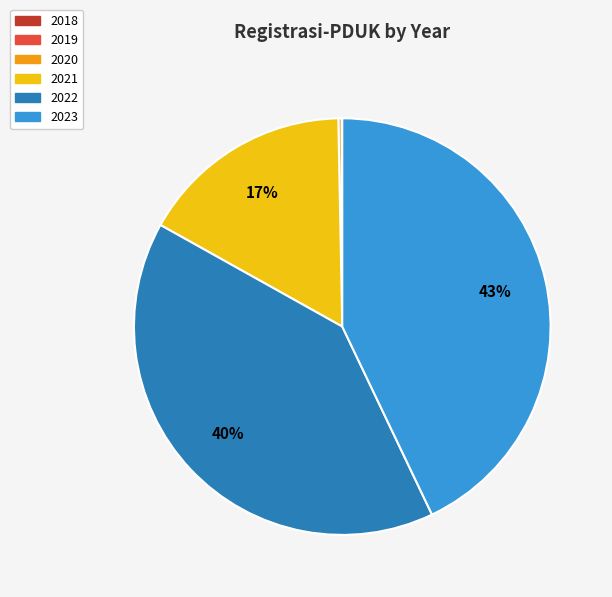

True or false: 2021 accounts for 17% of the total.

True